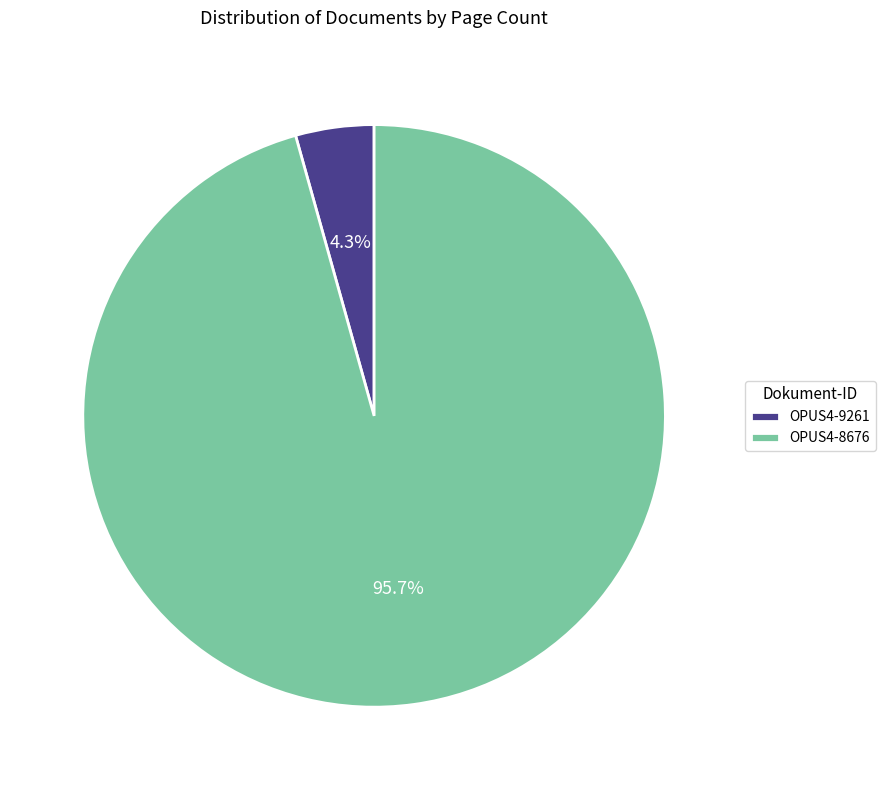

Is the sum of OPUS4-9261 and OPUS4-8676 greater than half?

Yes